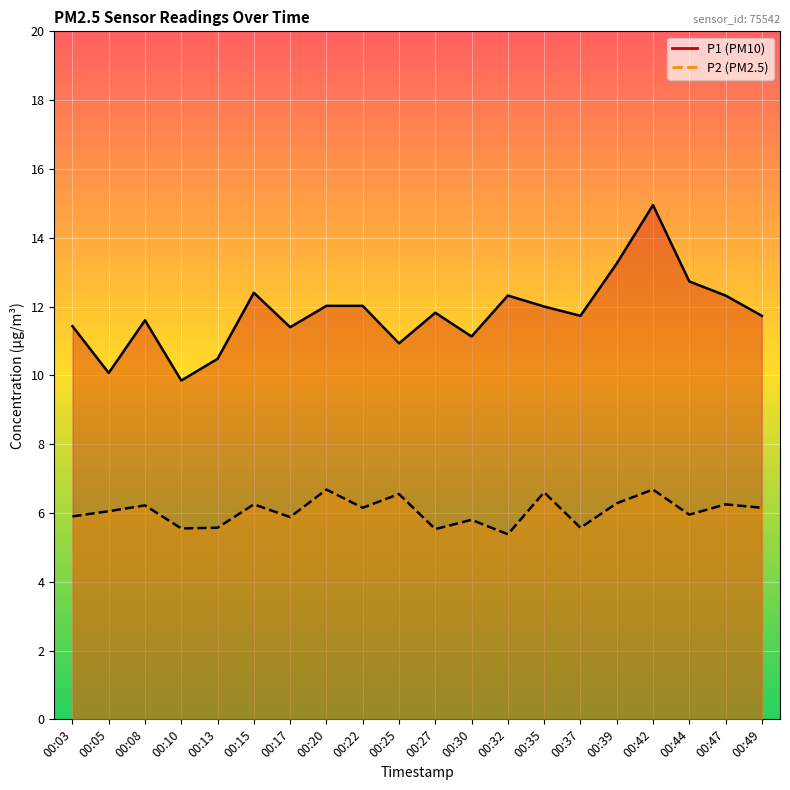

True or false: P2 and P1 cross at least once.

False